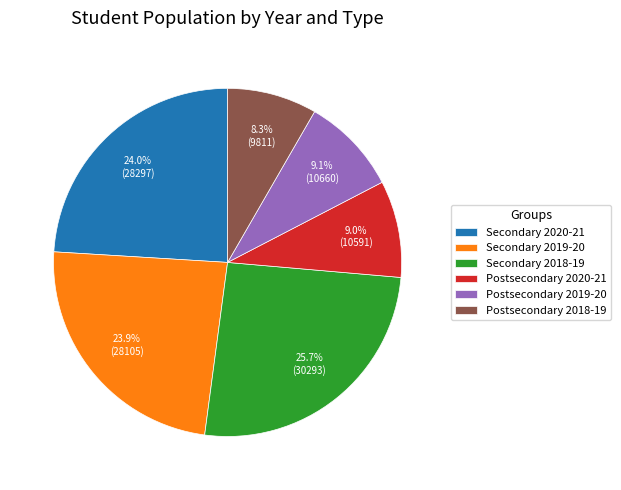

Is it true that Postsecondary 2018-19 is 1% of the pie?

False